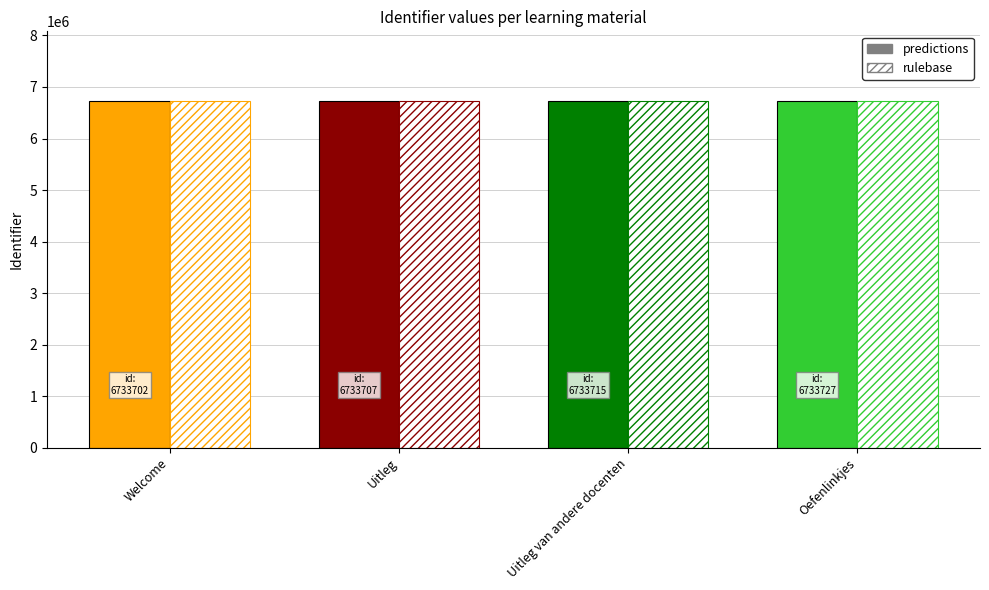

How many bars are there in total?

8